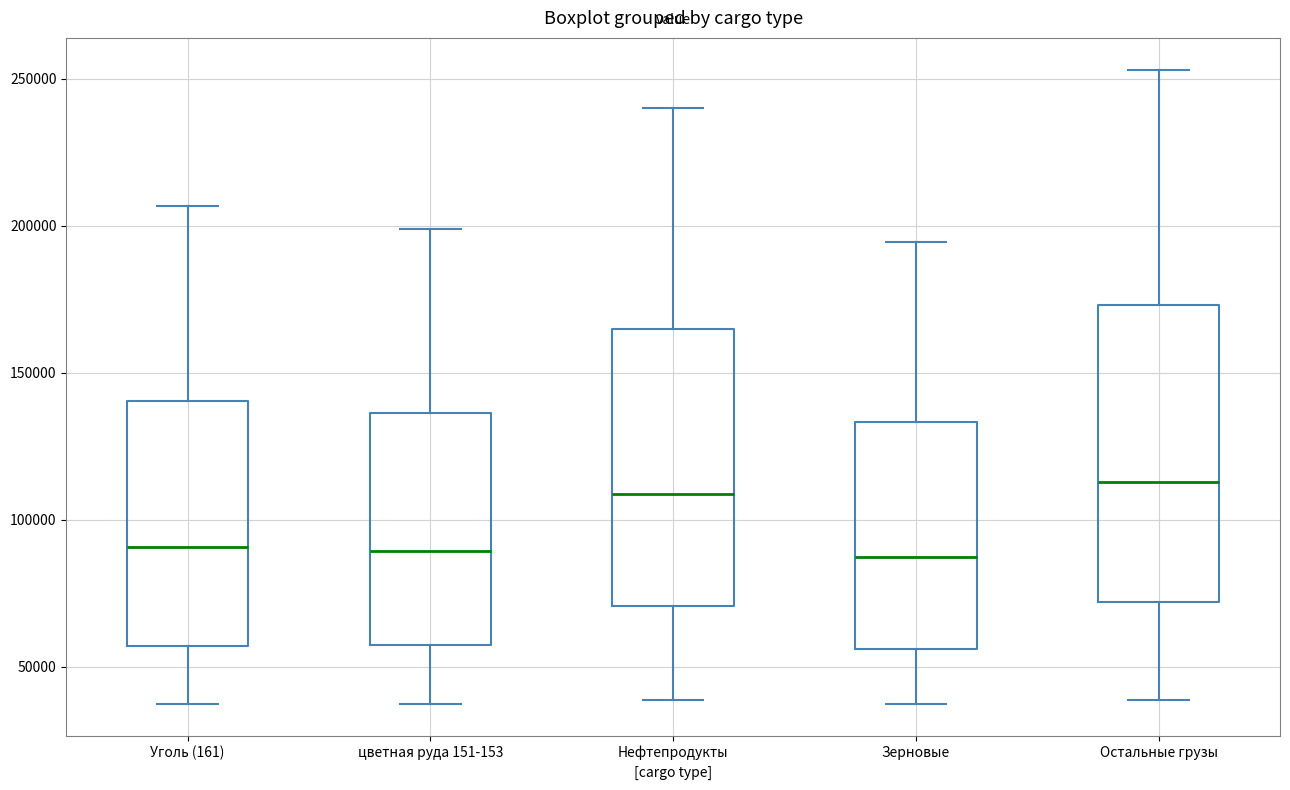

Which box is the tallest, from its lower edge to its upper edge?

Остальные грузы